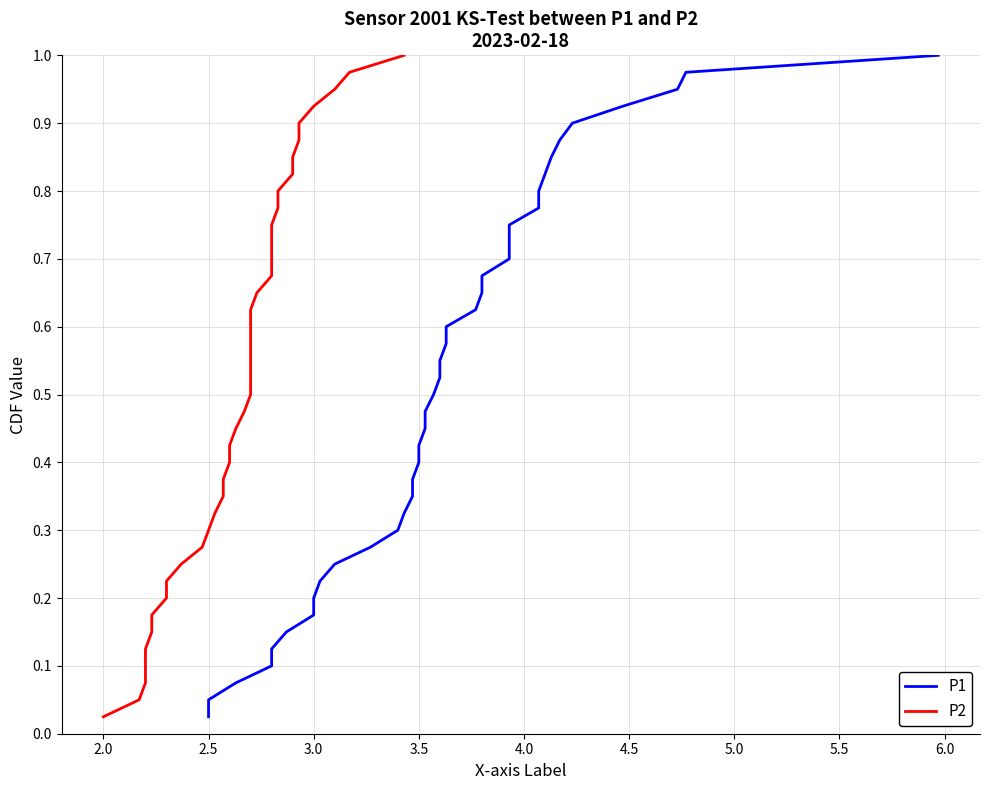

Reading left to right, what are all the values shown in this chart?

P1: 0.0	0.1	0.1	0.1	0.1	0.1	0.2	0.2	0.2	0.2	0.3	0.3	0.3	0.3	0.4	0.4	0.4	0.5	0.5	0.5	0.5	0.6	0.6	0.6	0.6	0.7	0.7	0.7	0.7	0.8	0.8	0.8	0.8	0.8	0.9	0.9	0.9	0.9	1.0	1.0
P2: 0.0	0.1	0.1	0.1	0.1	0.1	0.2	0.2	0.2	0.2	0.3	0.3	0.3	0.3	0.4	0.4	0.4	0.5	0.5	0.5	0.5	0.6	0.6	0.6	0.6	0.7	0.7	0.7	0.7	0.8	0.8	0.8	0.8	0.8	0.9	0.9	0.9	0.9	1.0	1.0